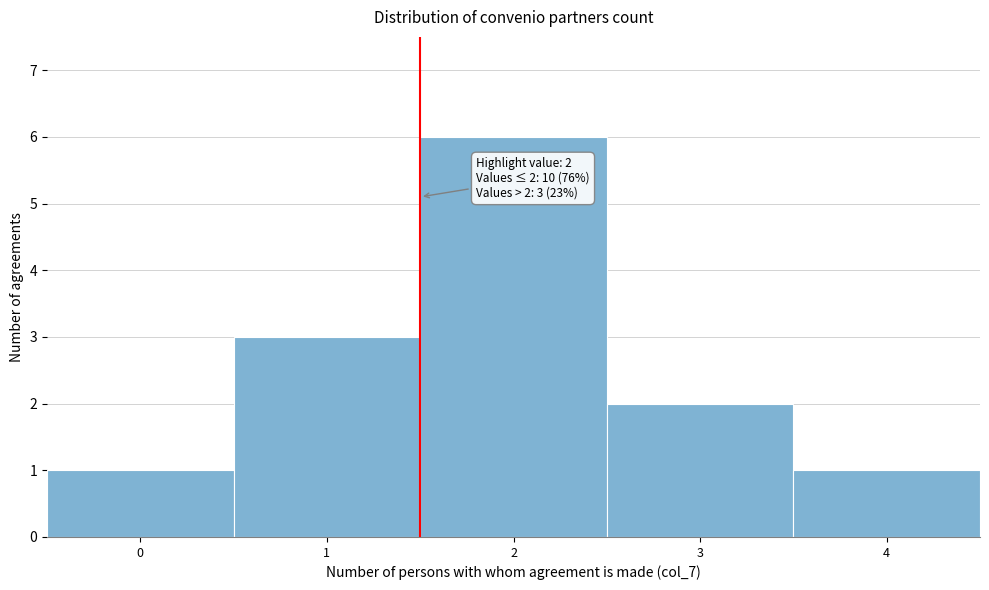

Reading left to right, transcribe all the data shown in this chart.

1	3	6	2	1